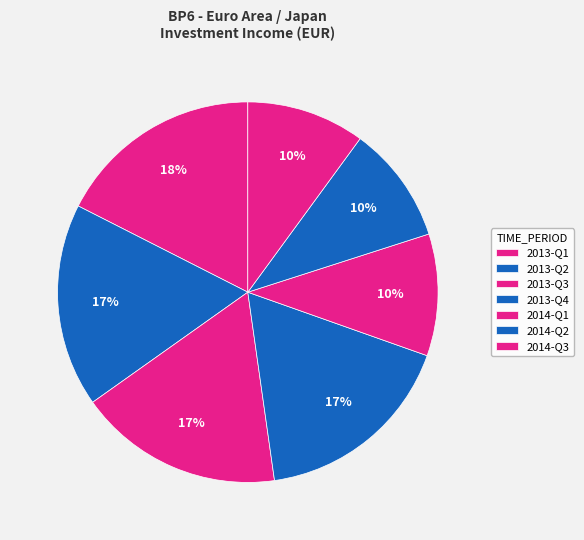

How many segments does this pie chart have?

7